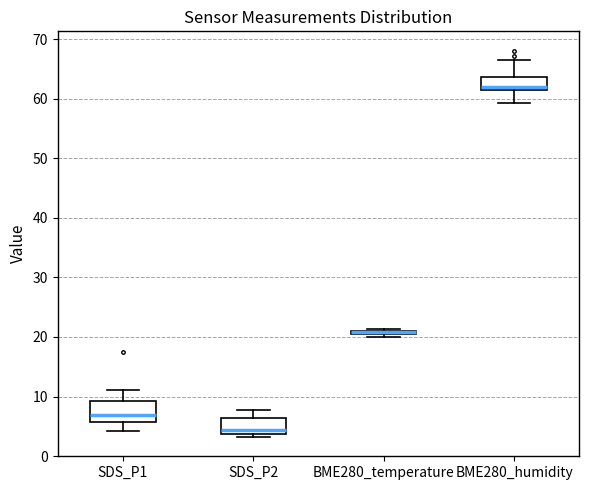

Where is the lower edge of the box for SDS_P1 on the y-axis? The values are not printed on the chart, so give them approximately, as read against the axis.

6